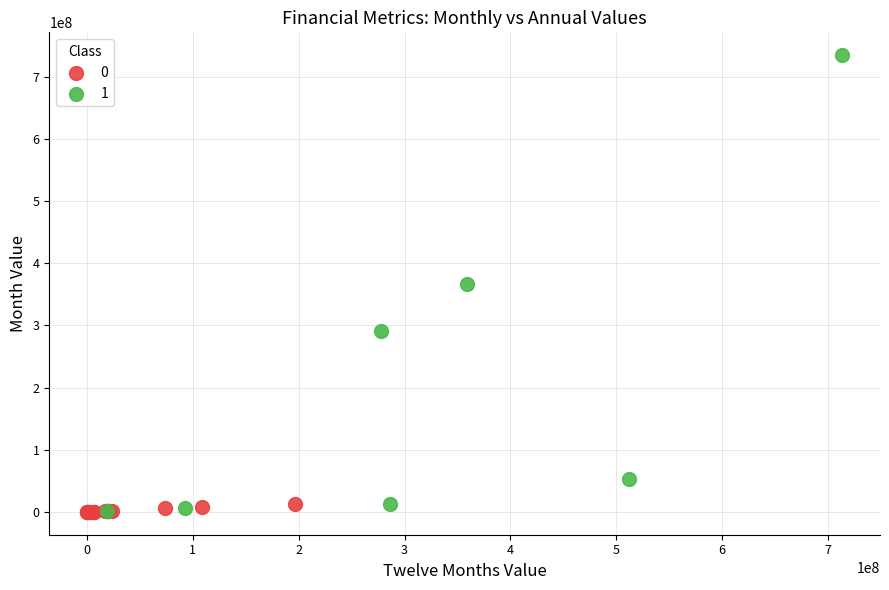

What are all the series names shown in the legend?

0, 1